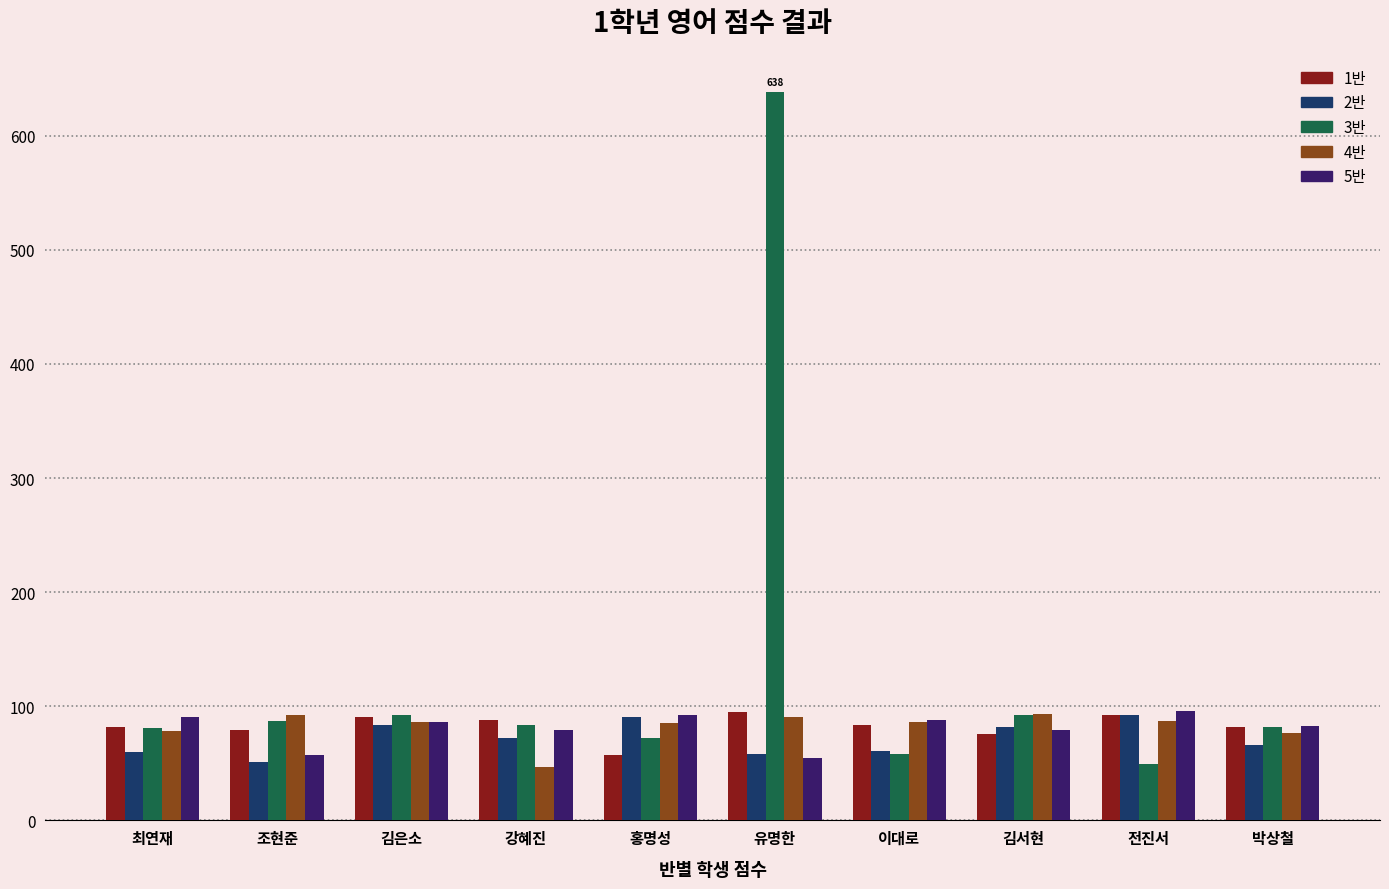

What is the difference between the second highest and minimum values in the 3반 series?

43